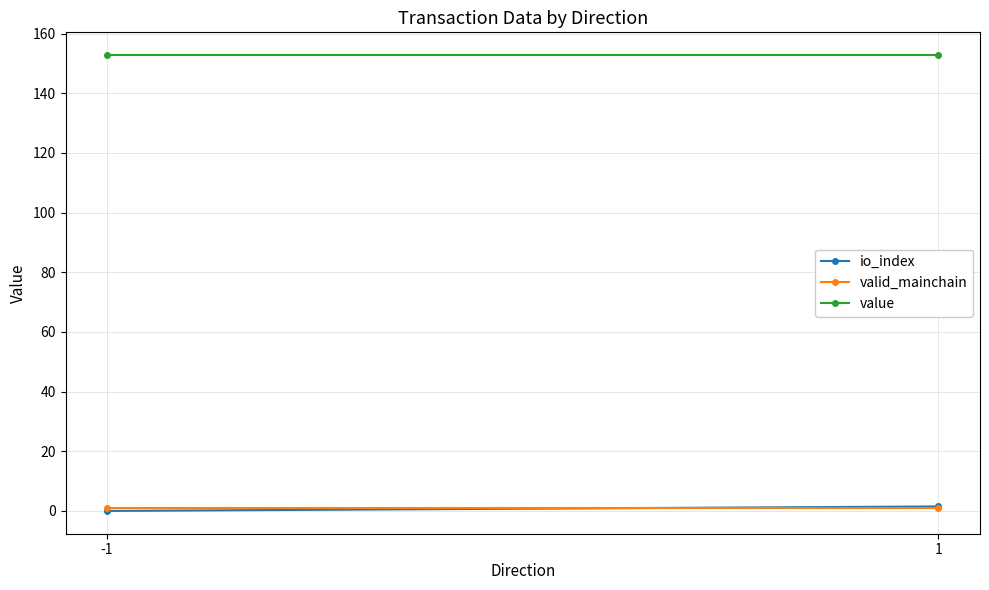

Reading left to right, extract all data points from this chart.

io_index: -1=0.0	1=1.5
valid_mainchain: -1=1.0	1=1.0
value: -1=152.8	1=152.8